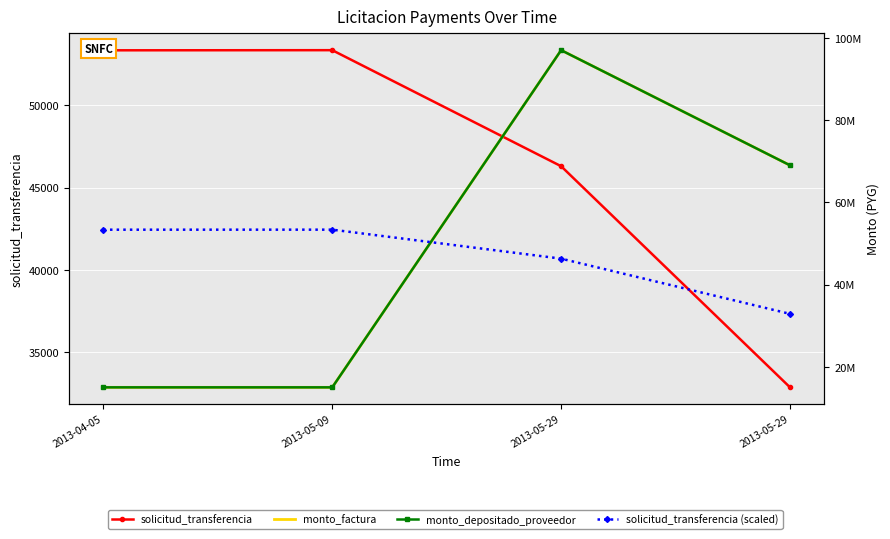

Rank the categories by solicitud_transferencia value from highest to lowest.

2013-05-09, 2013-04-05, 2013-05-29, 2013-05-29